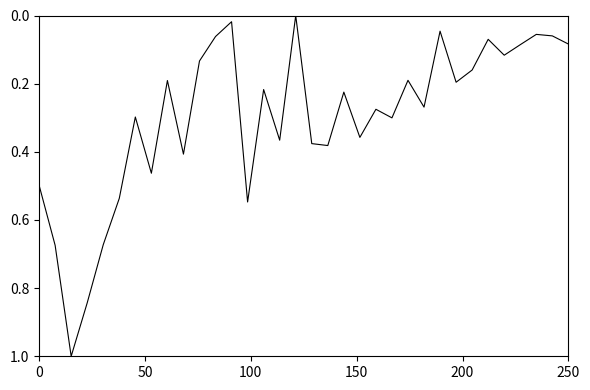

What is the difference between the maximum and minimum values?

1.0